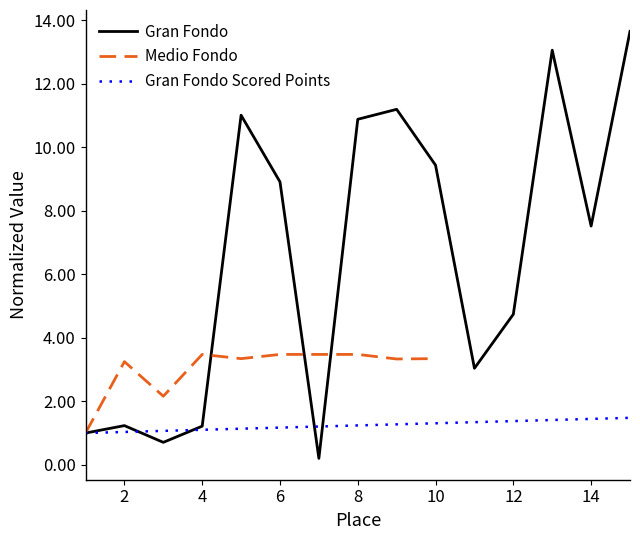

Which label corresponds to the largest value in the chart?

15